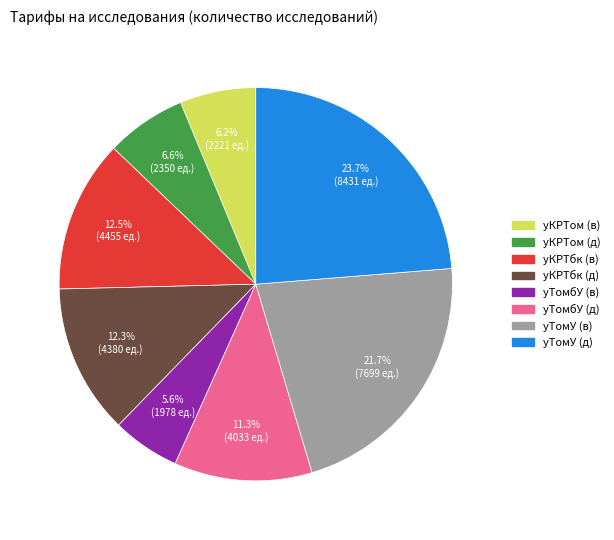

What is the smallest slice in the pie chart?

уТомбУ (в)